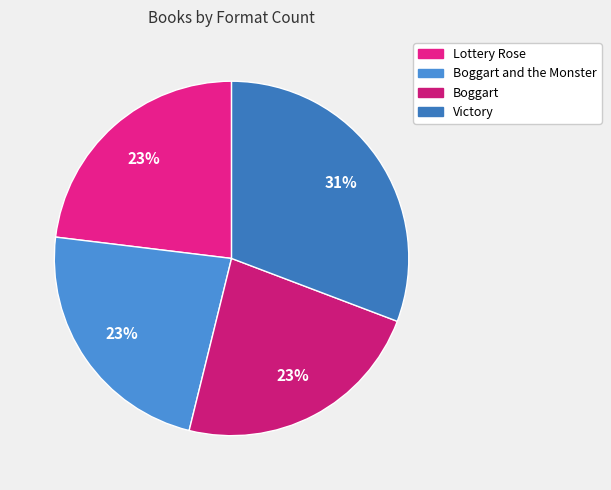

Rank the categories by value from highest to lowest.

Victory, Lottery Rose, Boggart and the Monster, Boggart